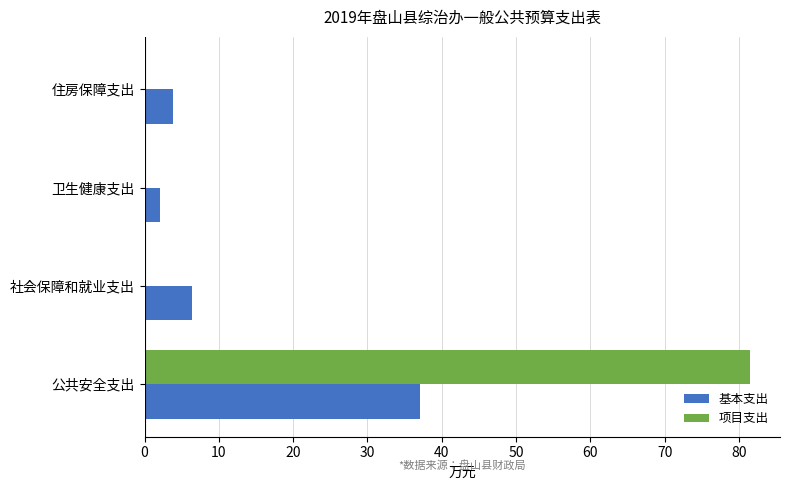

What is the sum of all 基本支出 values?

49.4